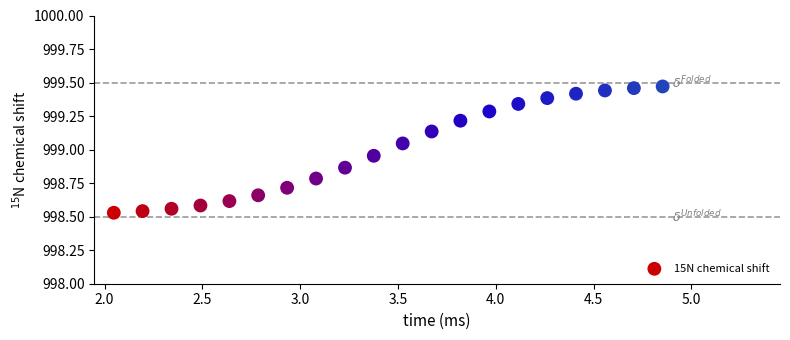

What is the range of Y values (max minus min)?

0.9